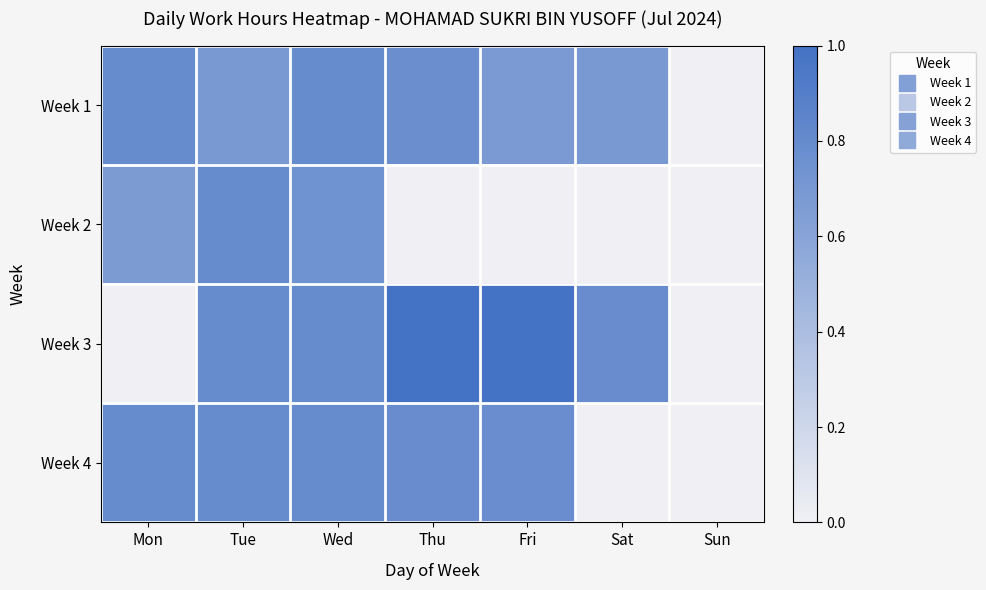

Reading left to right, list all the values displayed in this chart.

Week 1: Mon=0.8	Tue=0.7	Wed=0.8	Thu=0.8	Fri=0.7	Sat=0.7	Sun=0.0
Week 2: Mon=0.7	Tue=0.8	Wed=0.7	Thu=0.0	Fri=0.0	Sat=0.0	Sun=0.0
Week 3: Mon=0.0	Tue=0.8	Wed=0.8	Thu=1.0	Fri=1.0	Sat=0.8	Sun=0.0
Week 4: Mon=0.8	Tue=0.8	Wed=0.8	Thu=0.8	Fri=0.8	Sat=0.0	Sun=0.0